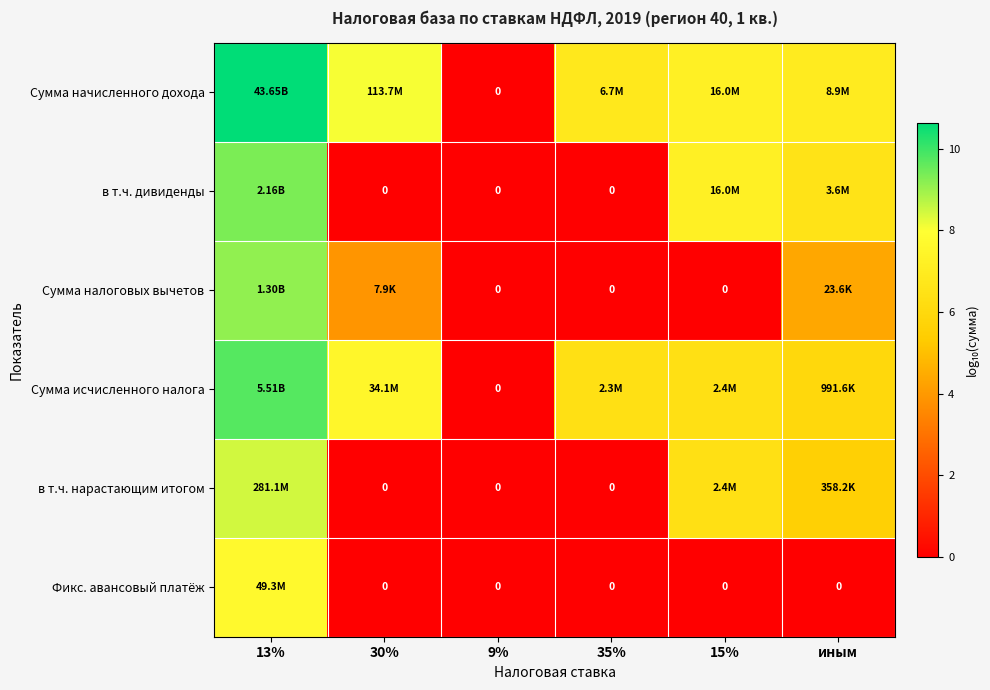

Rank the series at 9% from highest to lowest value.

Сумма начисленного дохода, в т.ч. дивиденды, Сумма налоговых вычетов, Сумма исчисленного налога, в т.ч. нарастающим итогом, Фикс. авансовый платёж